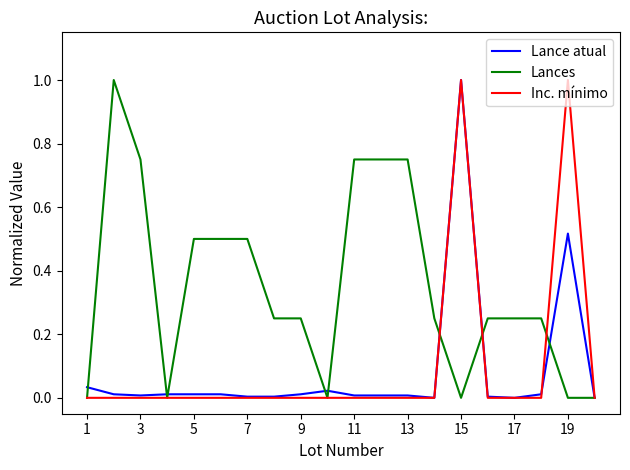

What is the highest value of the Inc. mínimo series?

1.0